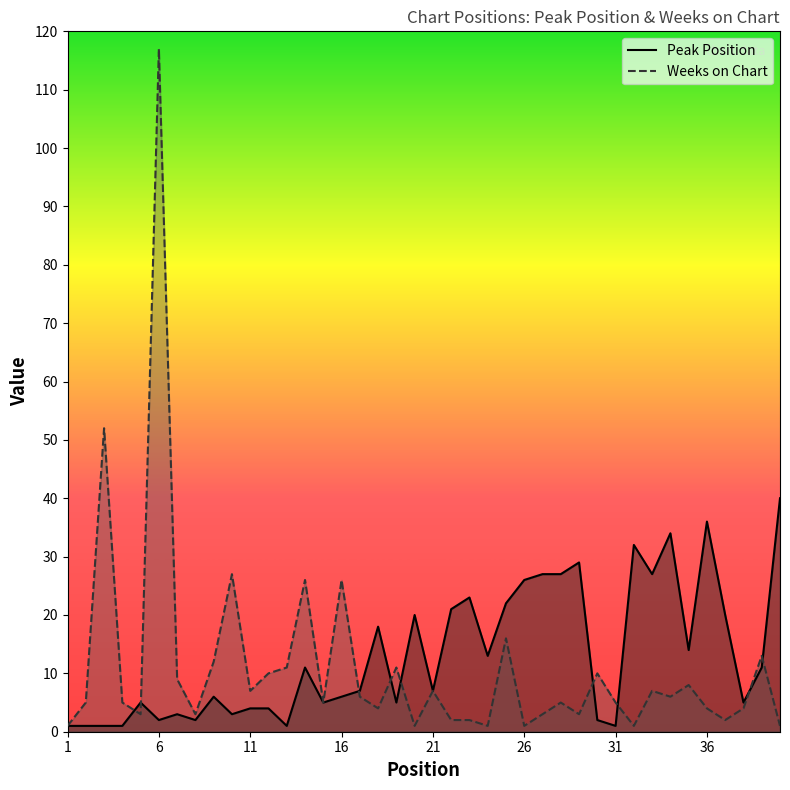

What is the highest value of the Peak Position series?

40